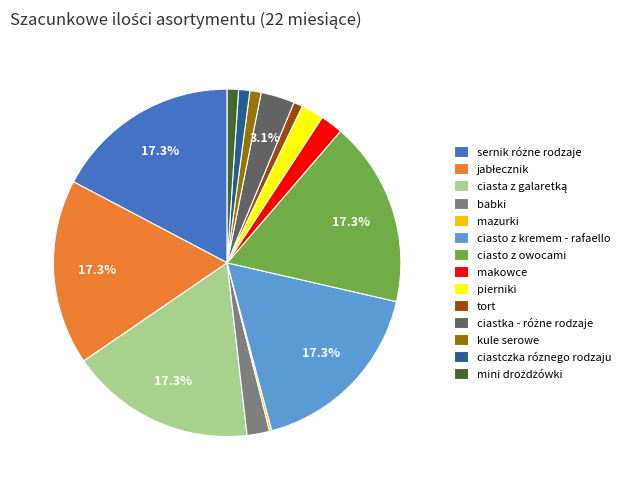

What is the ratio of the value at pierniki to the value at babki?

1.0